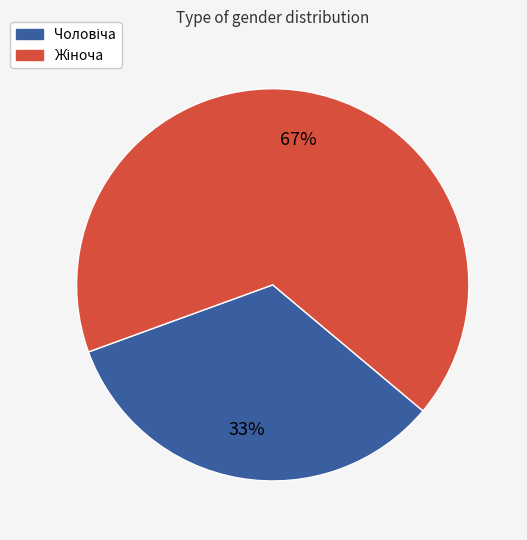

To the nearest percent, what is the average slice percentage?

50%